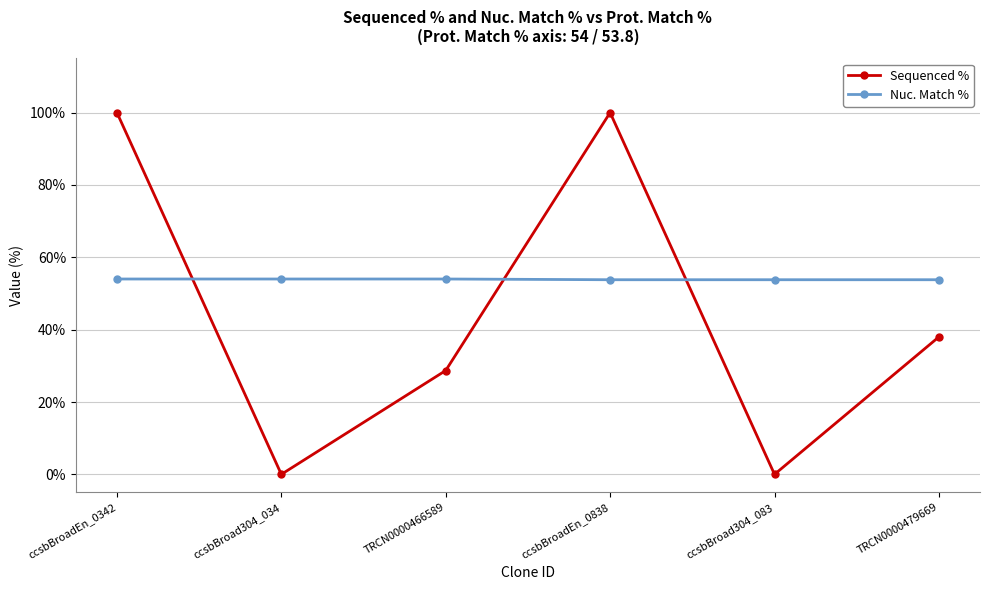

How many interior local peaks does the Sequenced % series have?

1